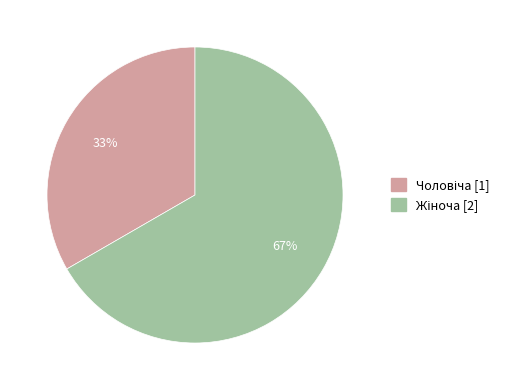

To the nearest percent, what is the average slice percentage?

50%